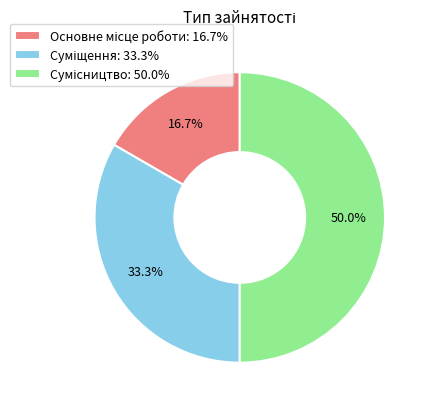

What is the largest slice in the pie chart?

Сумісництво